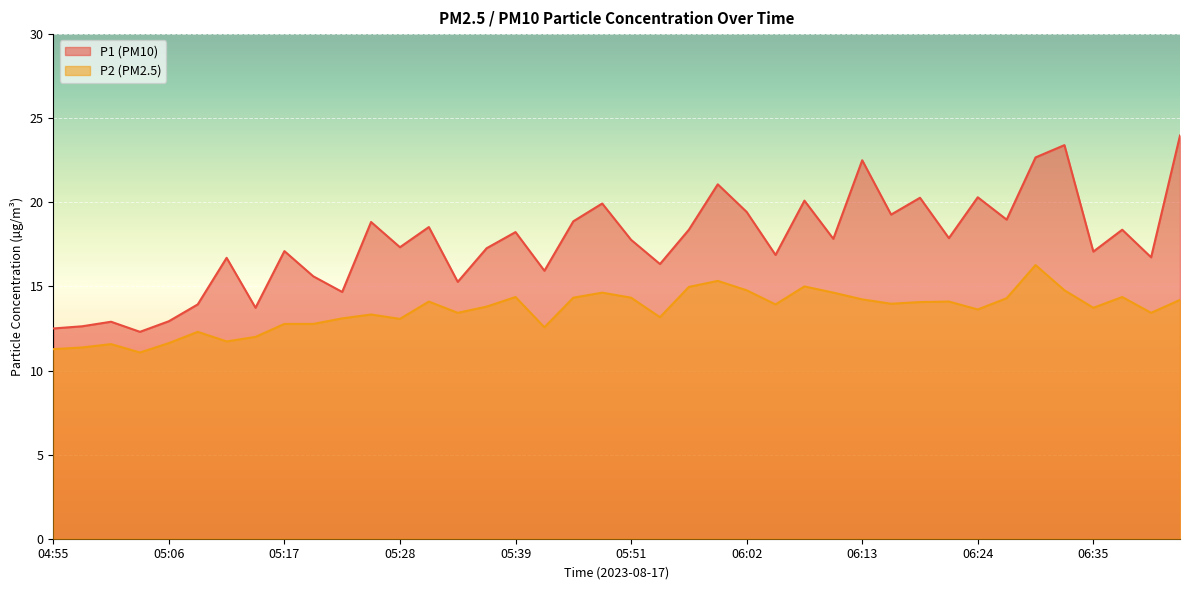

What are all the series names shown in the legend?

P1, P2